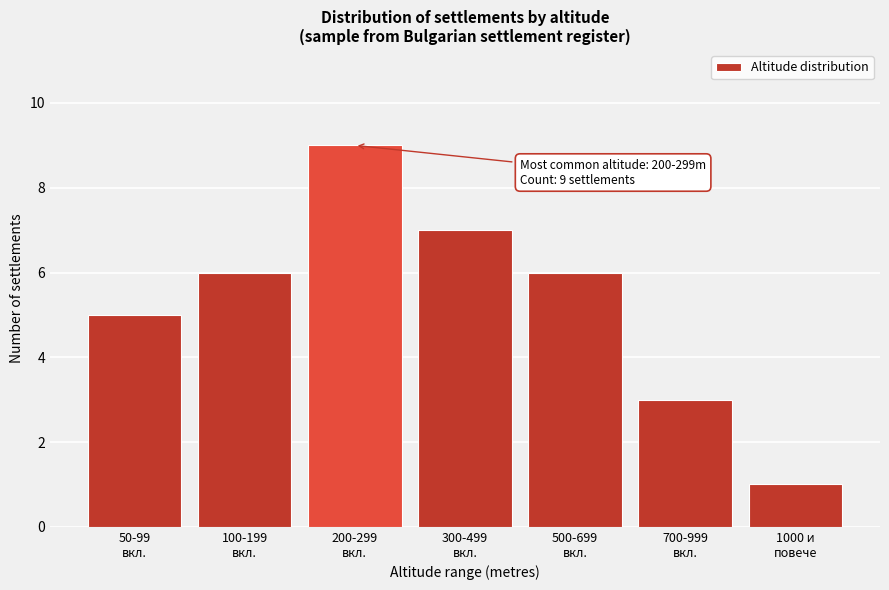

Reading right to left, transcribe all the data shown in this chart.

1	3	6	7	9	6	5